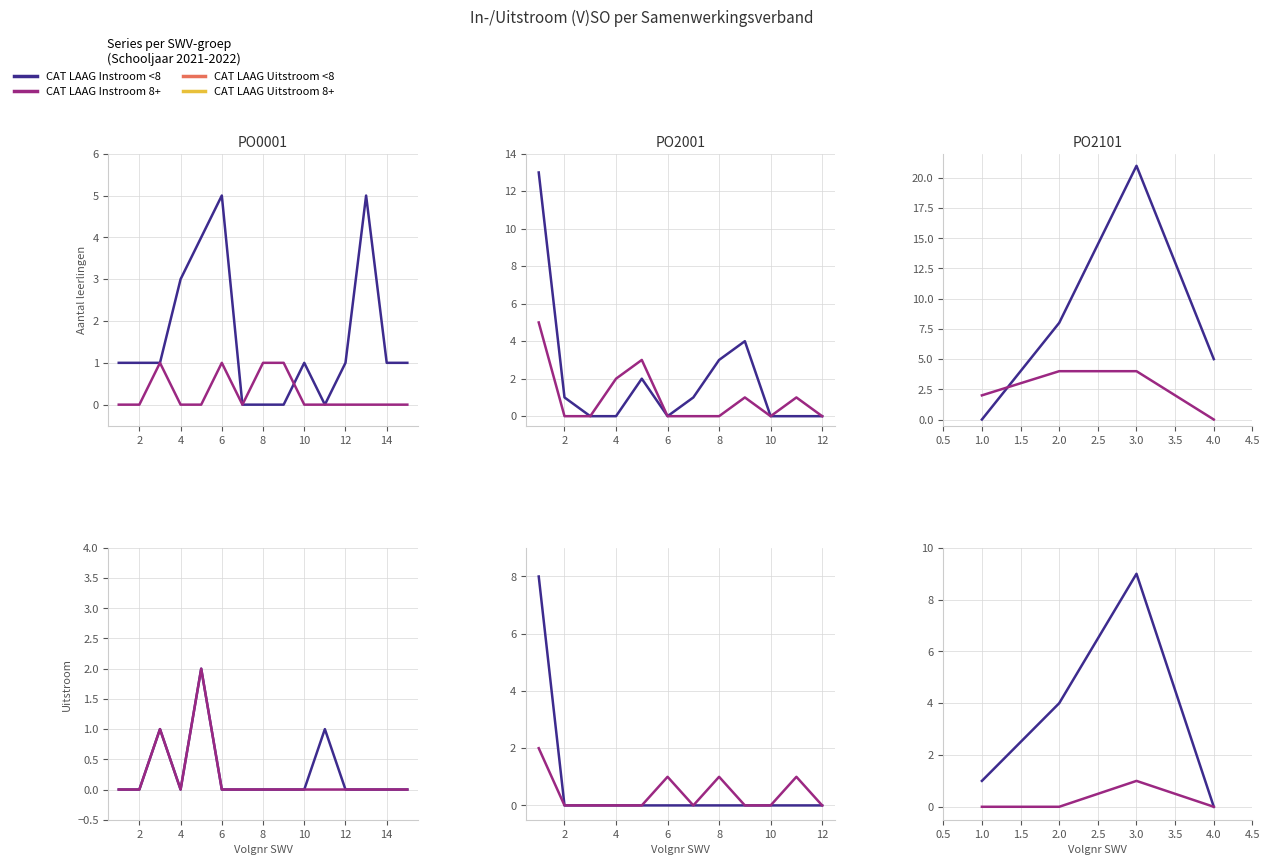

What is the value of the CAT LAAG Instroom <8 point at the 2nd from the left?

8